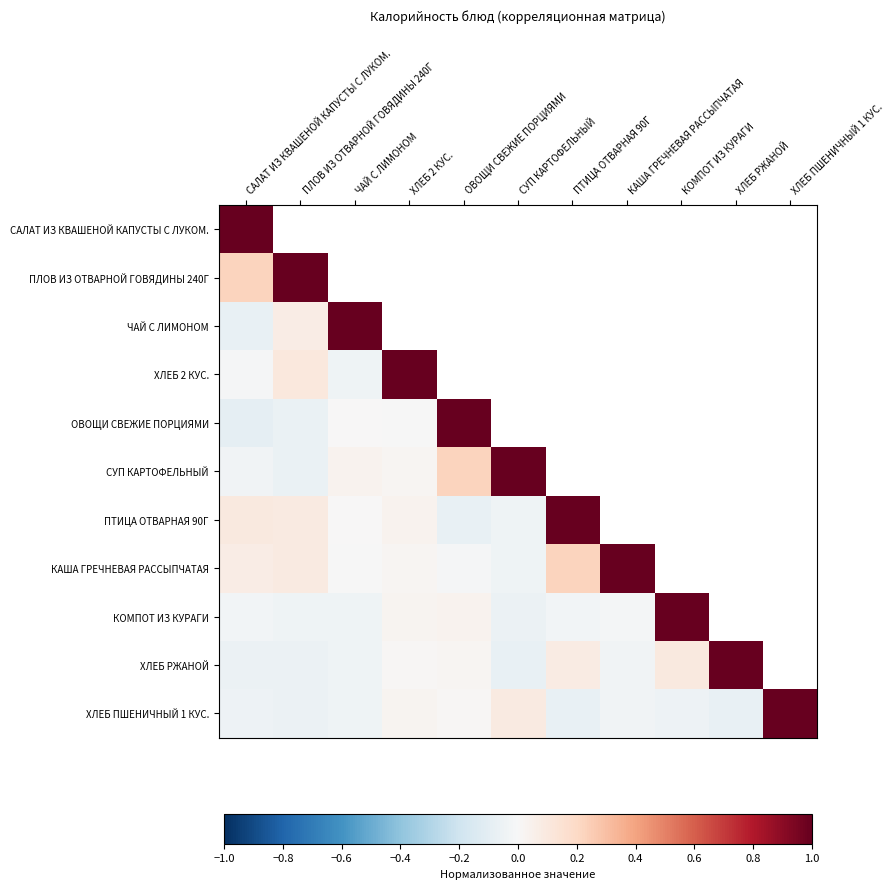

Which category has the highest value in the СУП КАРТОФЕЛЬНЫЙ series?

СУП КАРТОФЕЛЬНЫЙ